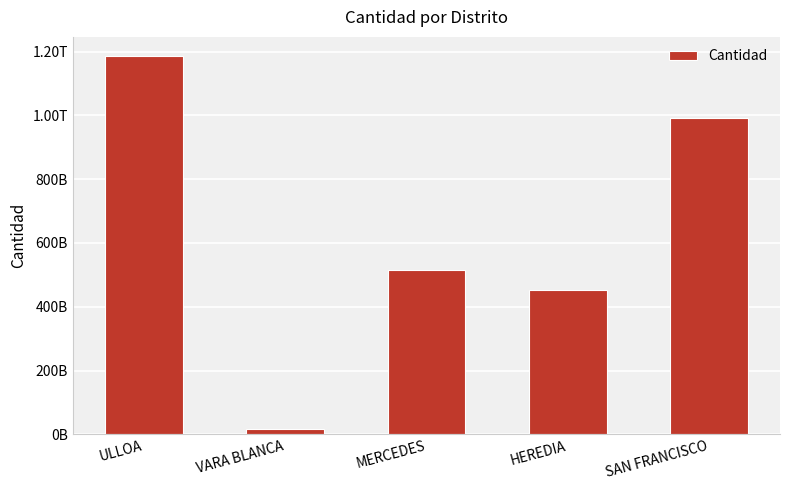

Does the chart contain stacked bars?

No